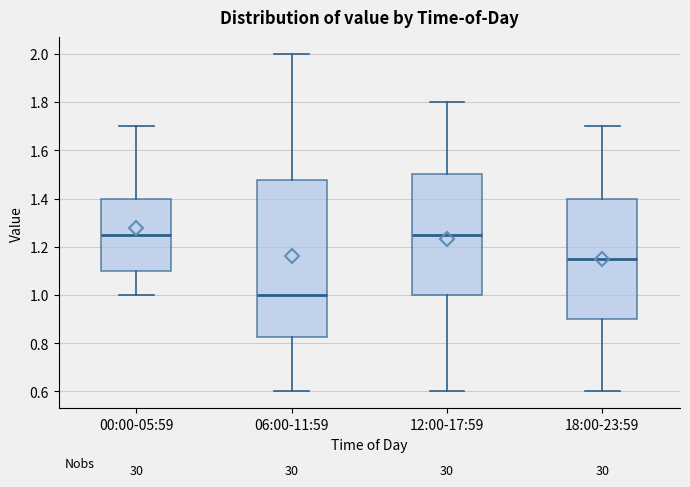

Reading left to right, read every box against the y-axis: the position of its median line, the range the box covers, and the ends of its whiskers. The values are not printed on the chart, so give them approximately, as read against the axis.

00:00-05:59: median 1.26, box 1.10 to 1.40, whiskers 1.00 to 1.70
06:00-11:59: median 1.00, box 0.82 to 1.48, whiskers 0.60 to 2.00
12:00-17:59: median 1.26, box 1.00 to 1.50, whiskers 0.60 to 1.80
18:00-23:59: median 1.16, box 0.90 to 1.40, whiskers 0.60 to 1.70